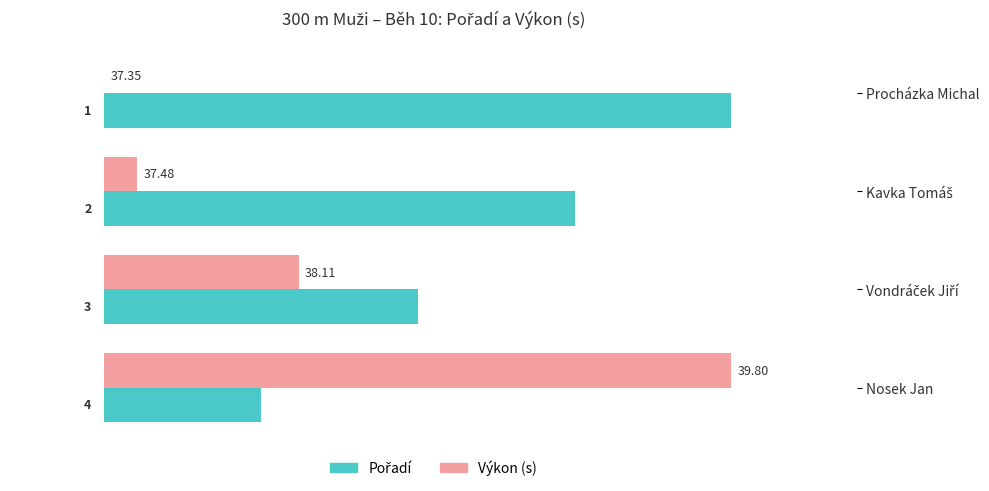

What is the label of the 1st bar from the right?

Nosek Jan